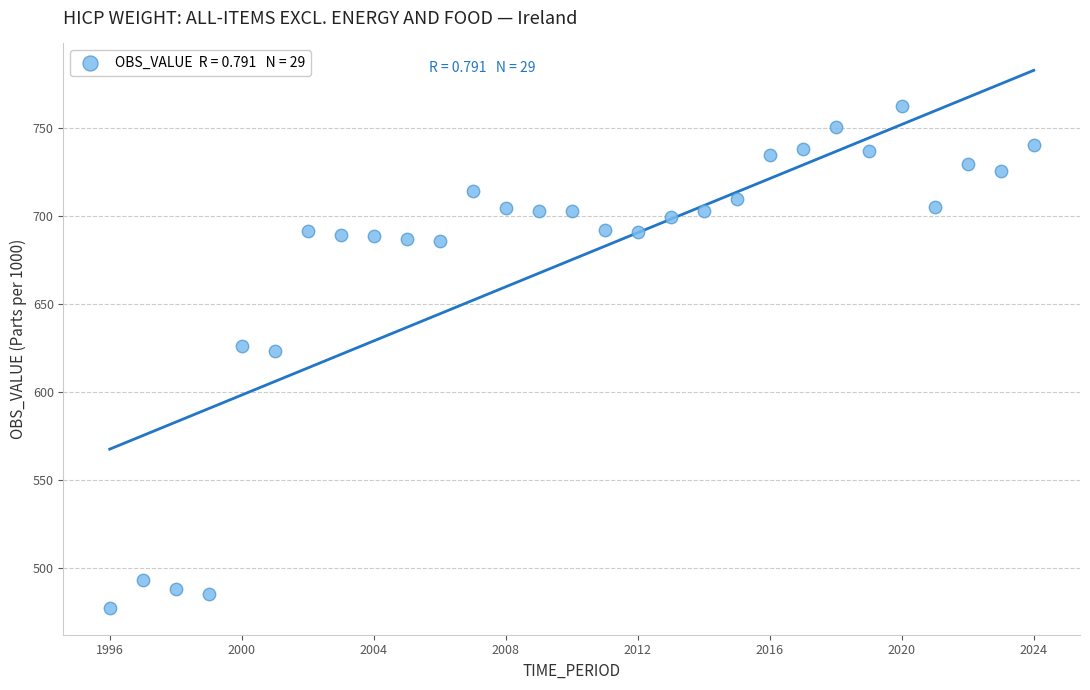

What is the range of X values (max minus min)?

28.0